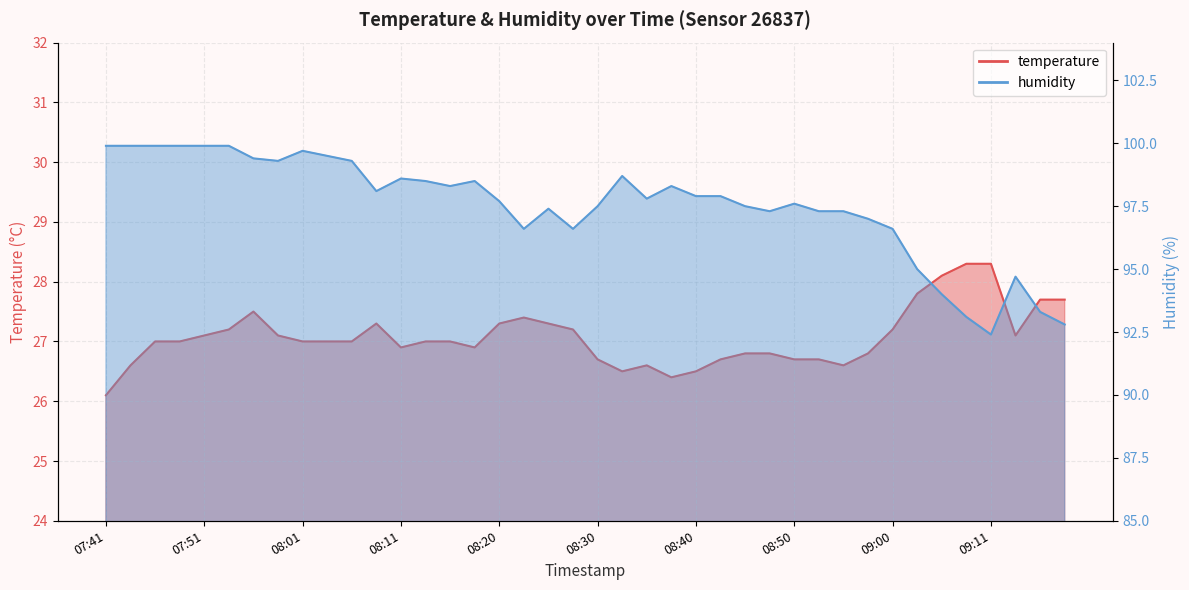

Between 08:40 and 08:58, which is larger?

08:58